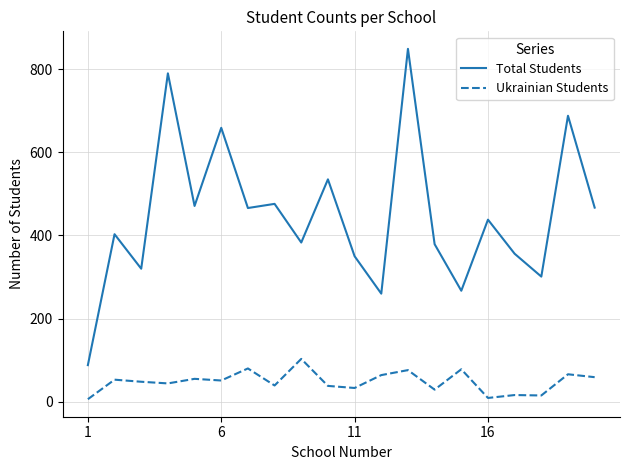

What is the lowest value of the Total Students series?

88